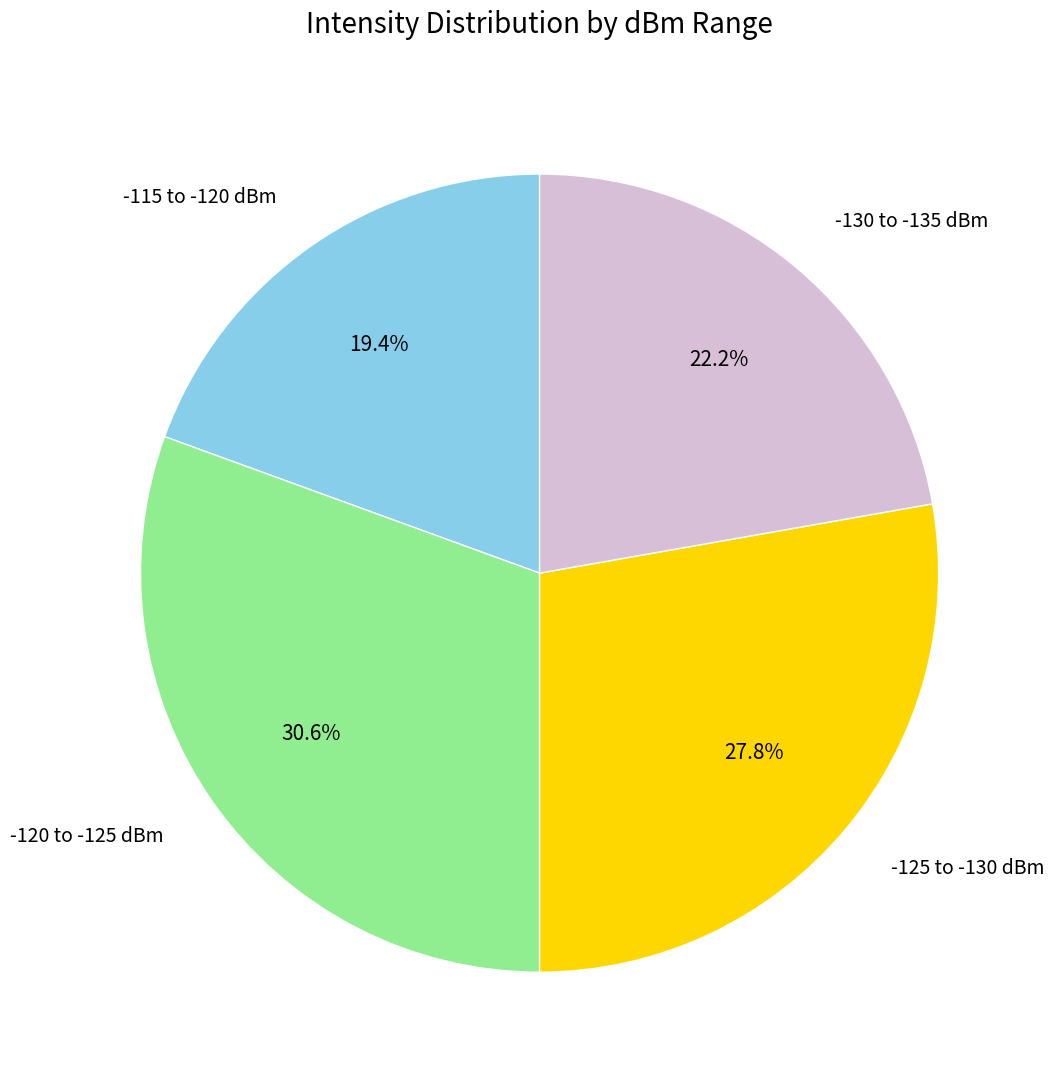

Approximately how many times larger is the value at -120 to -125 dBm compared to -125 to -130 dBm?

1.1